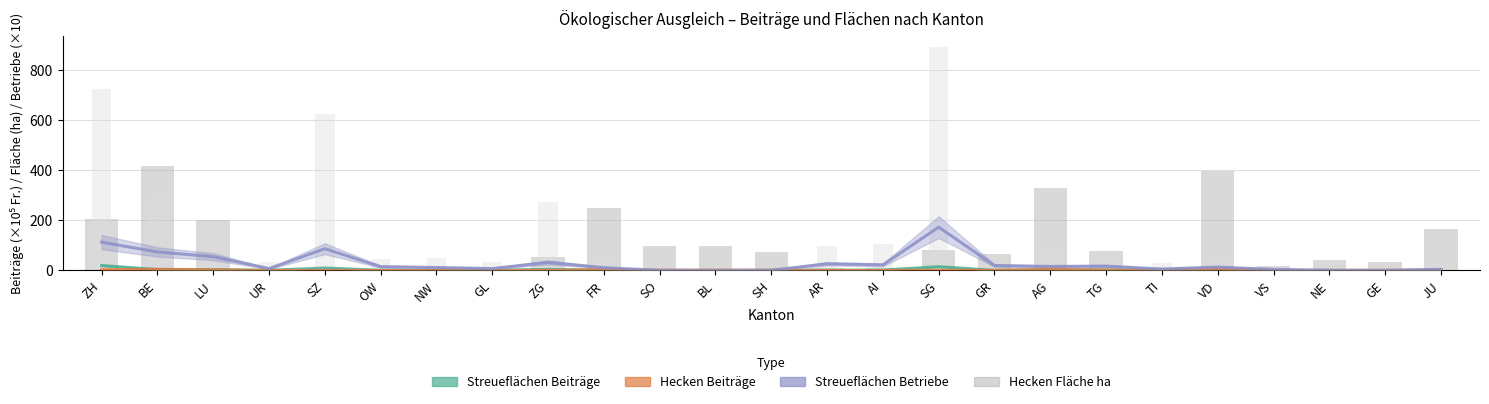

How many values in the Hecken Fläche ha series are below 67?

12